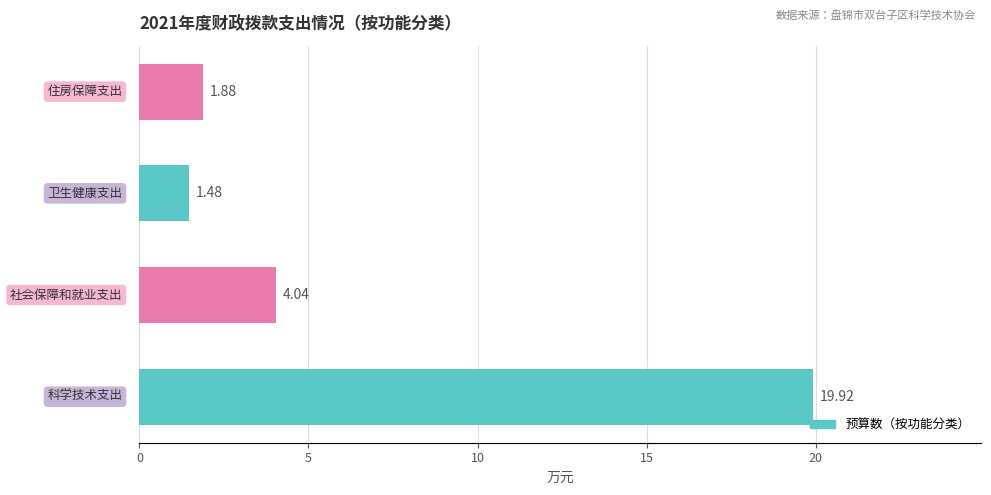

What is the difference between the maximum and minimum values?

18.4